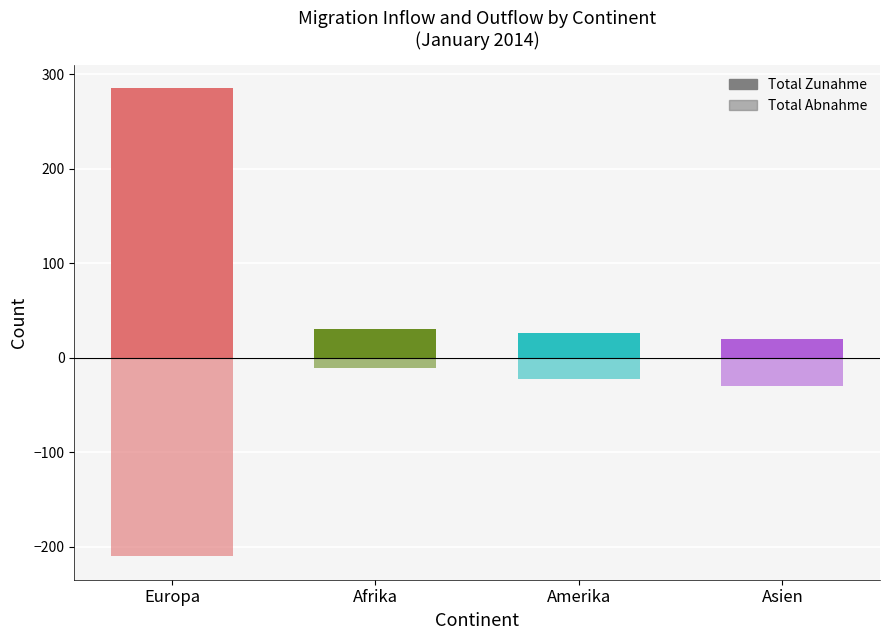

Which series has the largest total across all categories?

Total Zunahme